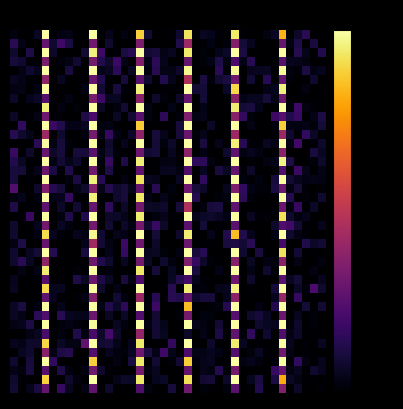

How many categories are shown in the chart?

40